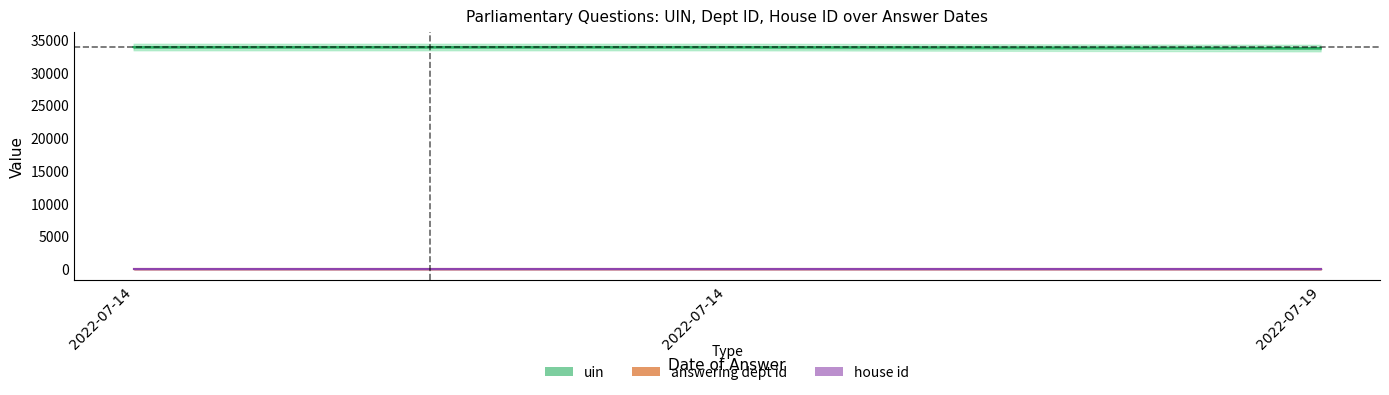

What is the difference between the uin values at 2022-07-19 and 2022-07-14?

161